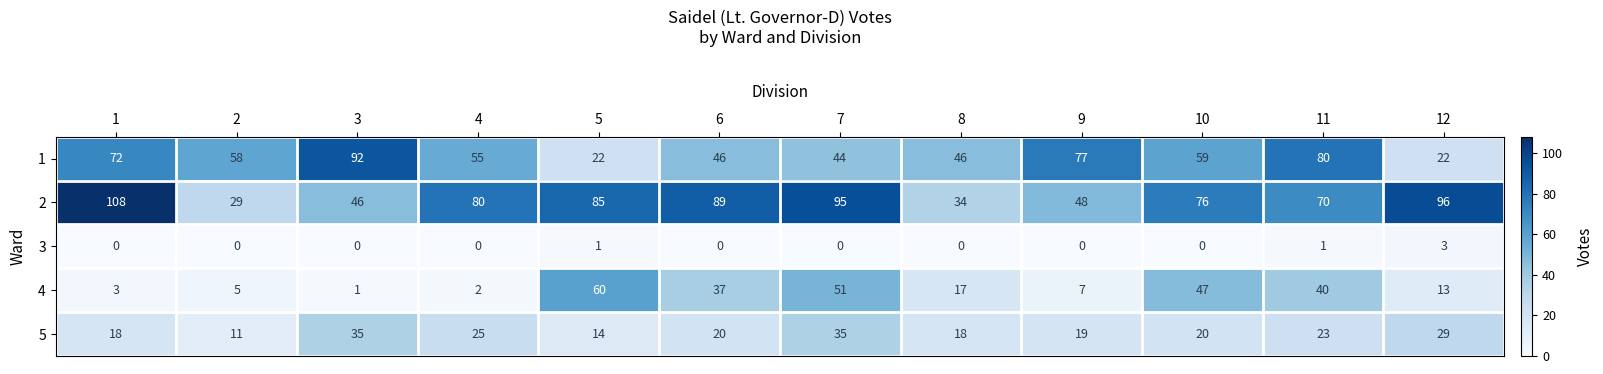

Where does the 5 series first go above 20?

3